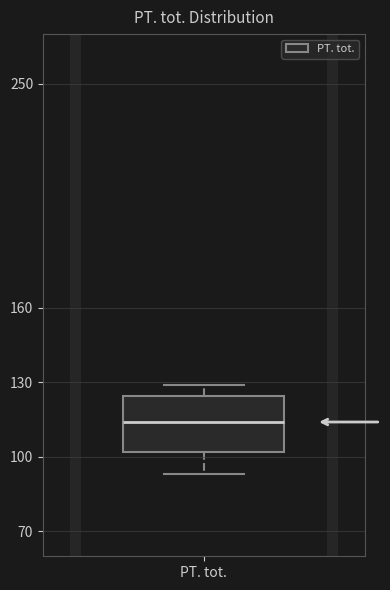

Transcribe this box plot: give where the median line is, the range the box spans, and where the two whiskers end, as read against the y-axis. The values are not printed on the chart, so give them approximately, as read against the axis.

median 115, box 100 to 125, whiskers 95 to 130